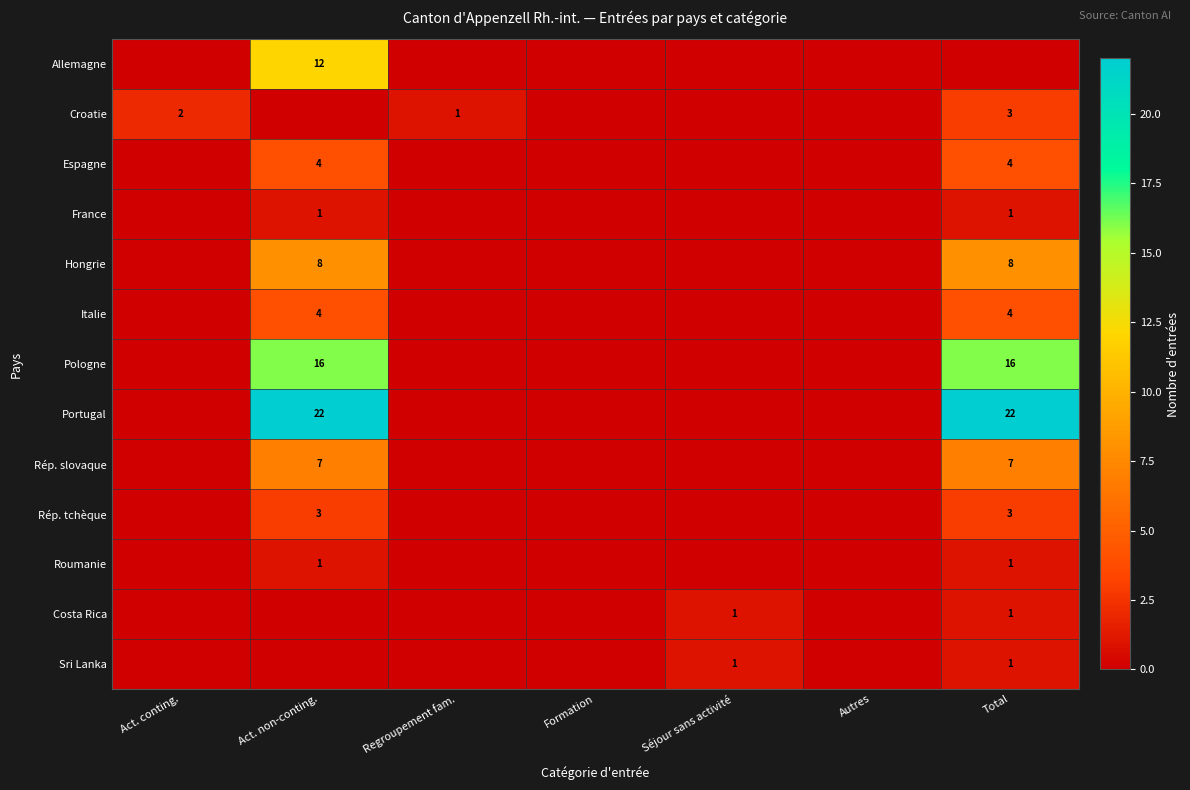

The value of Croatie at Total is 1. True or false?

False